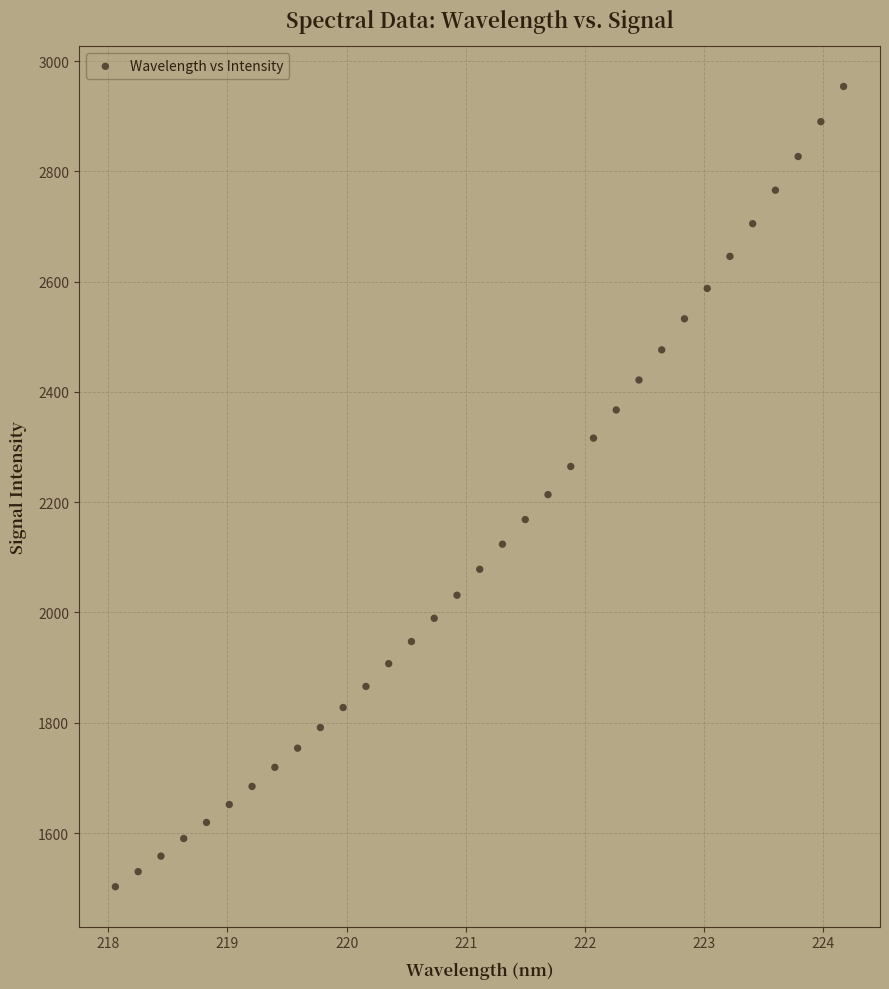

What is the range of X values (max minus min)?

6.1